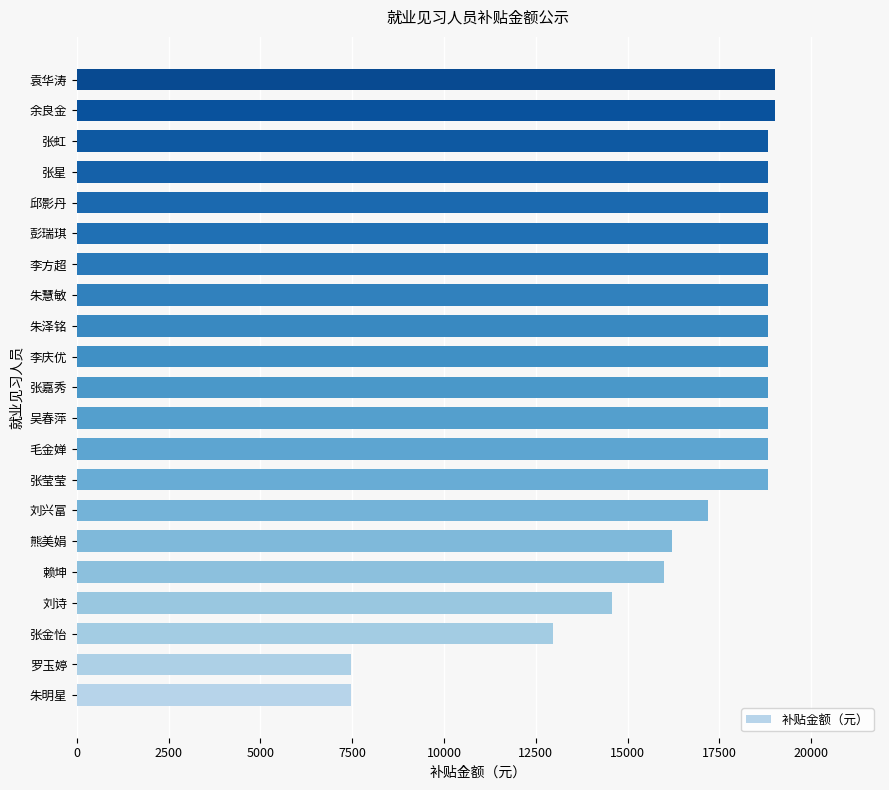

What is the maximum value shown in the chart?

19020